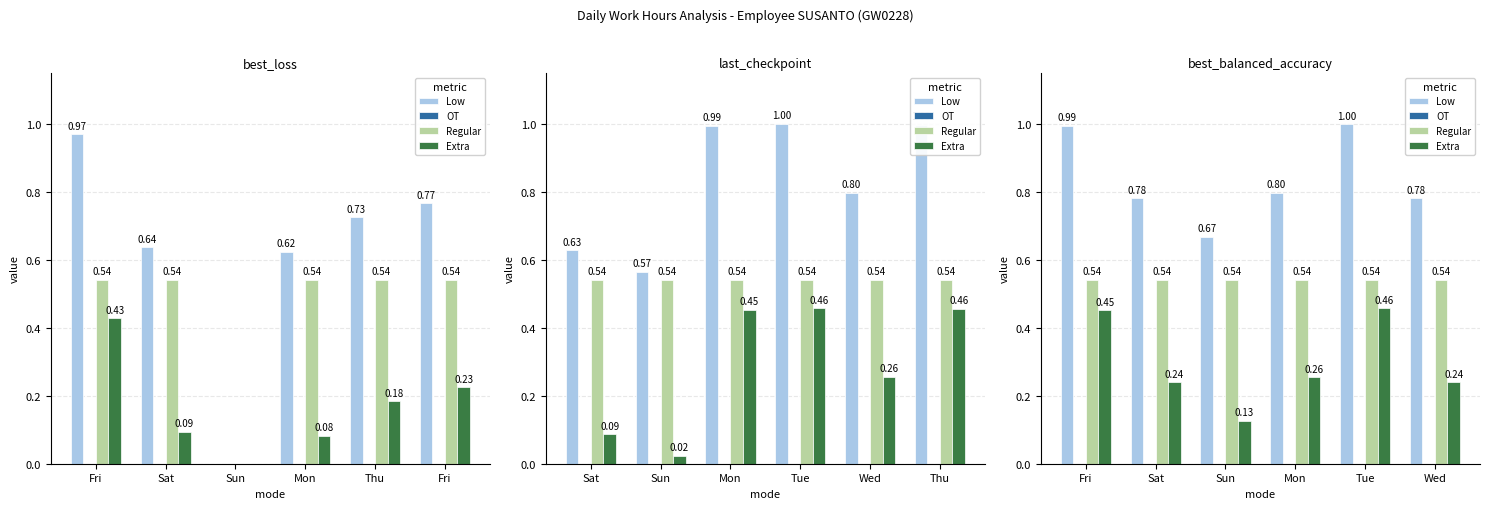

Which series has the widest spread of values?

Low